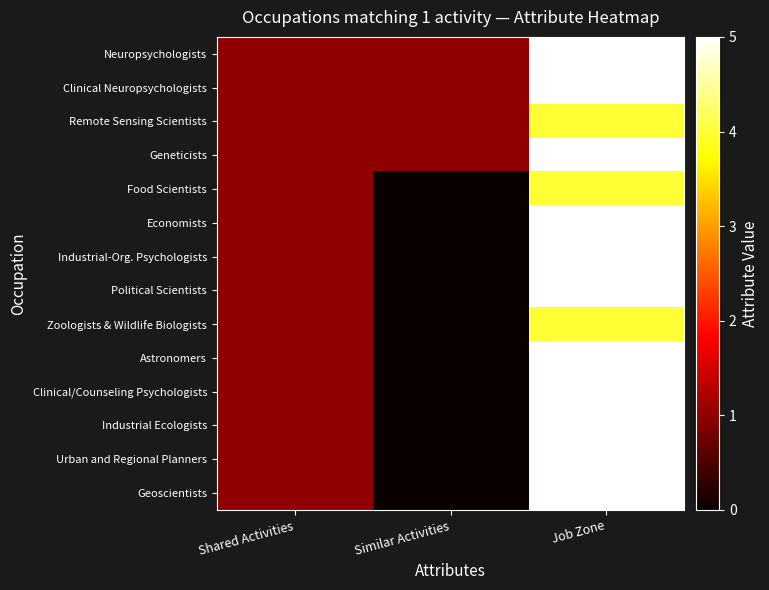

At which category is the sum across all series the highest?

Job Zone